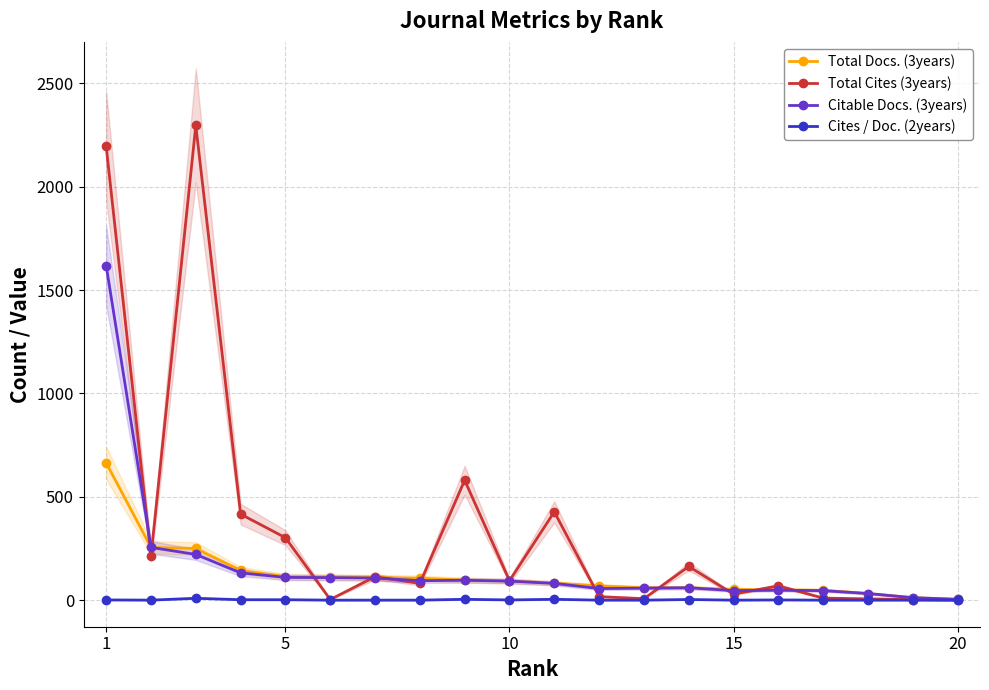

True or false: Cites / Doc. (2years) has more than 0 points higher than both neighbors.

True